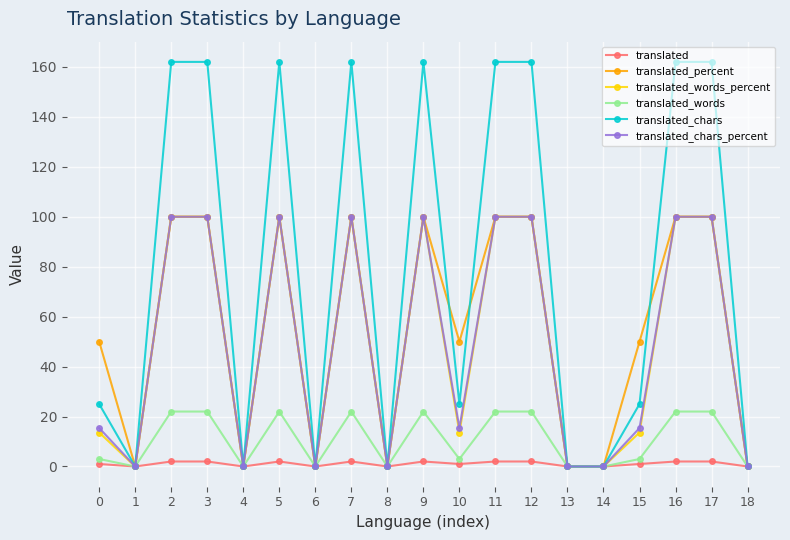

Between 3 and 10, which series saw the biggest shift?

translated_chars